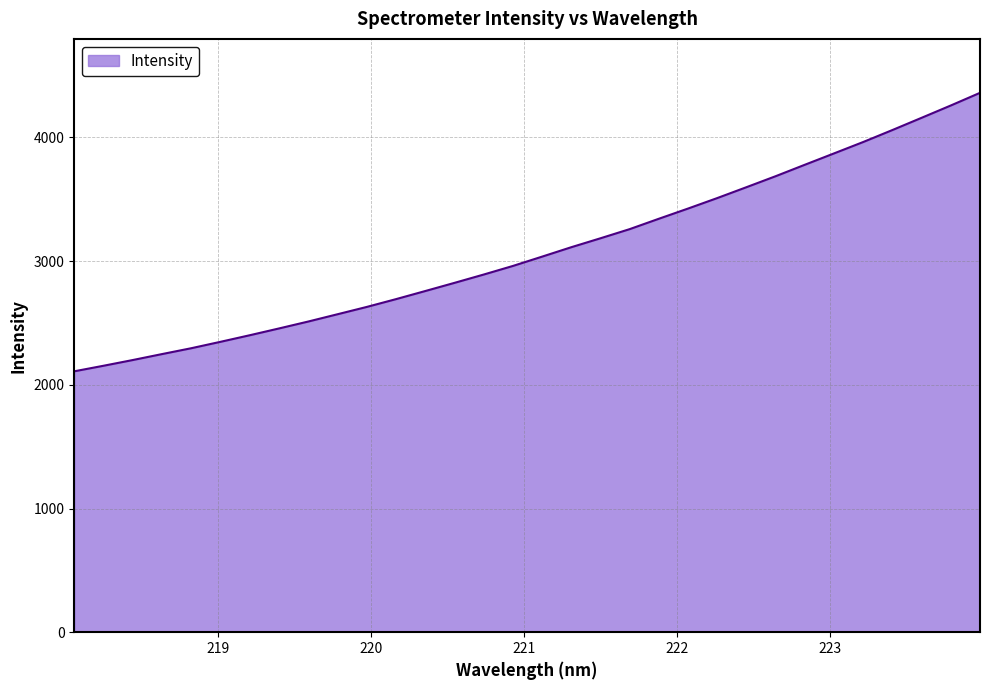

What is the smallest value displayed?

2109.1